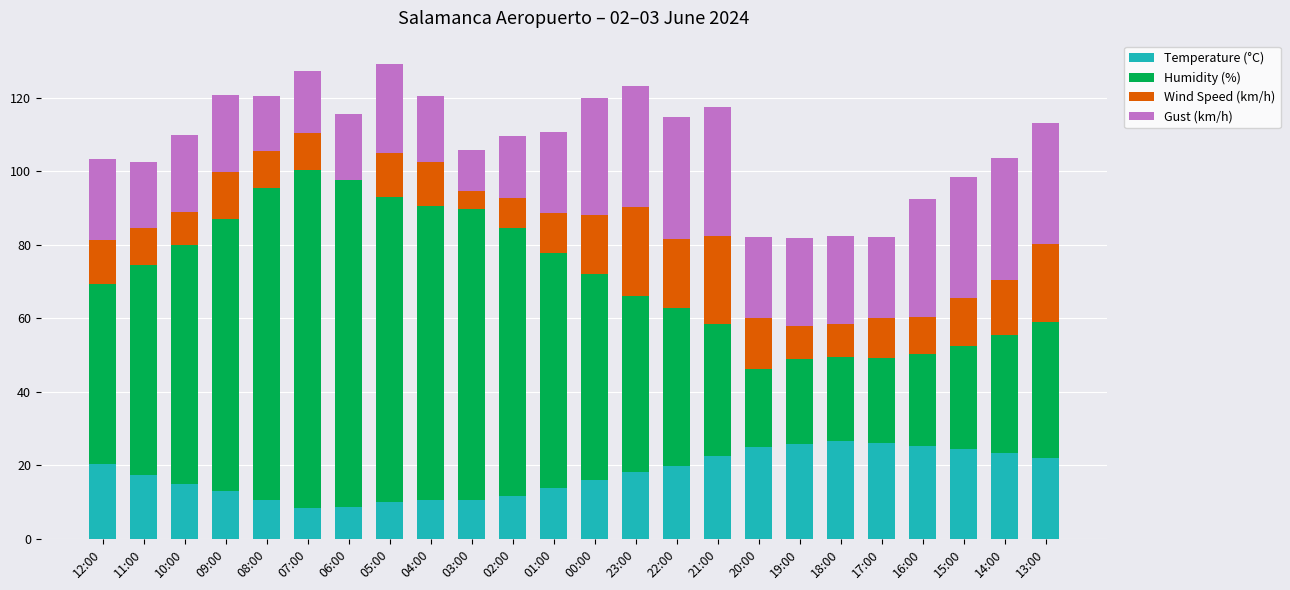

What is the total value across all series at 00:00?

120.0